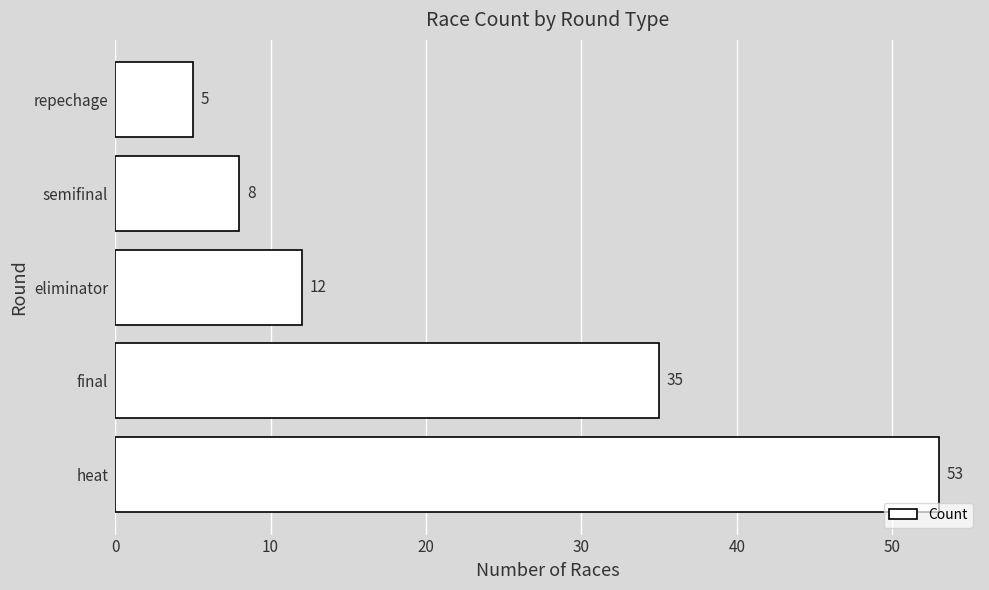

How many series are shown in this chart?

1